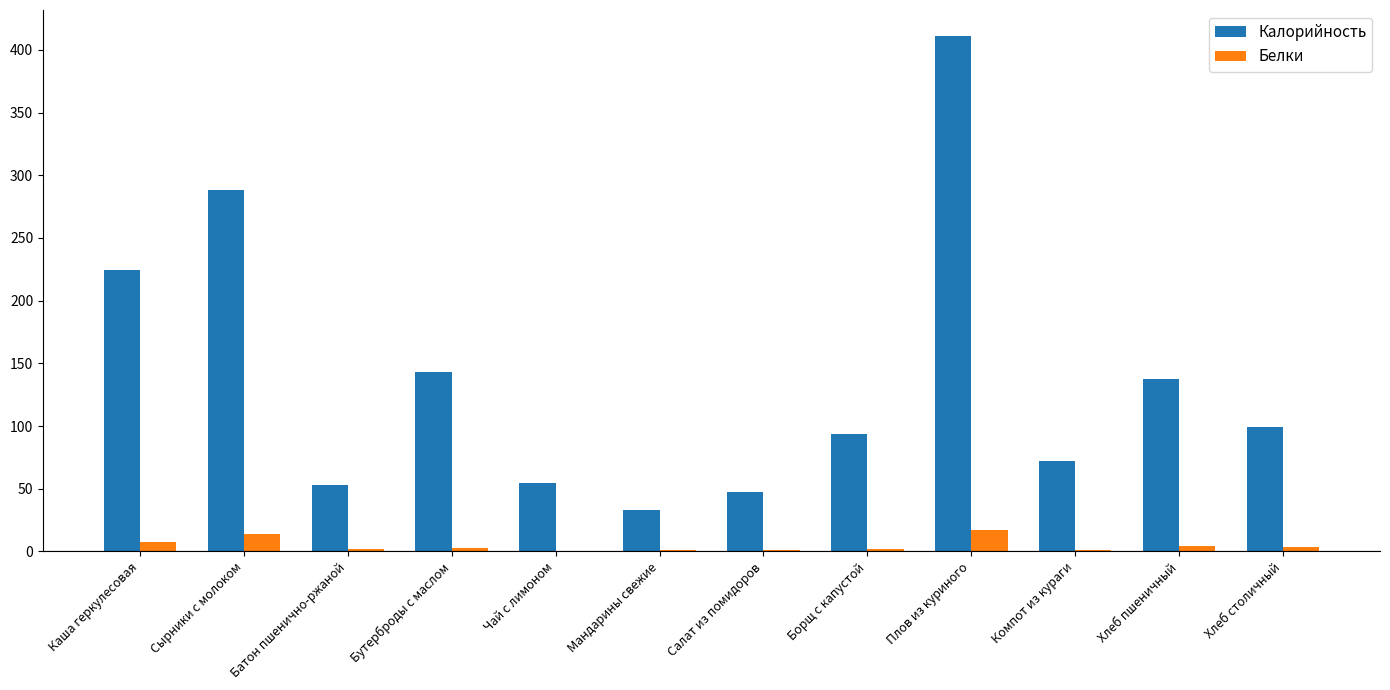

The value of Калорийность at Хлеб столичный is 98.9. True or false?

True